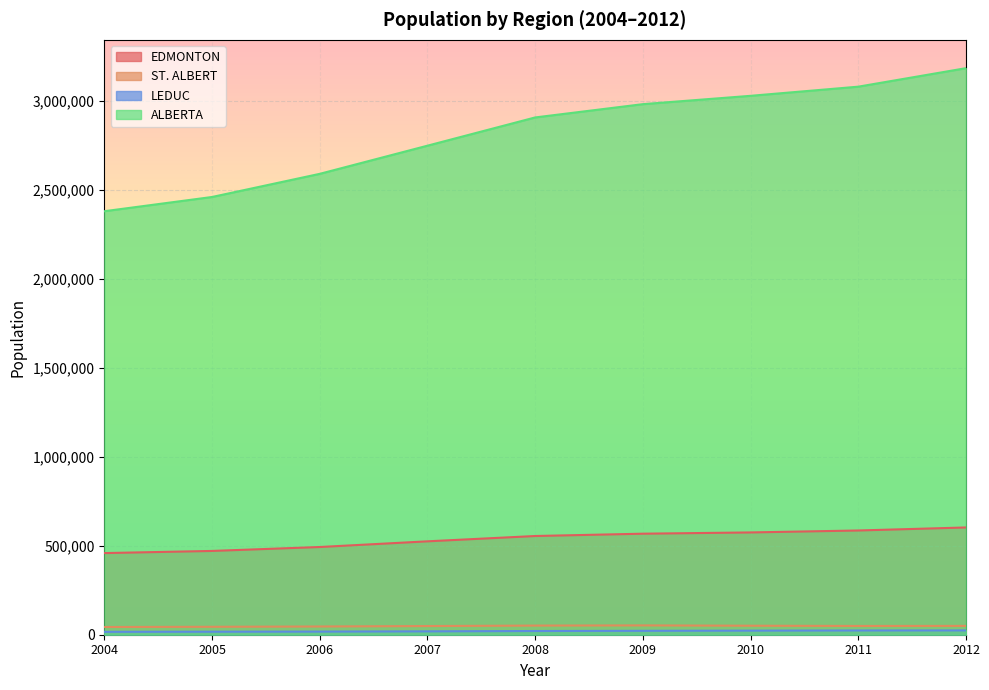

How many lines are shown in the chart?

4